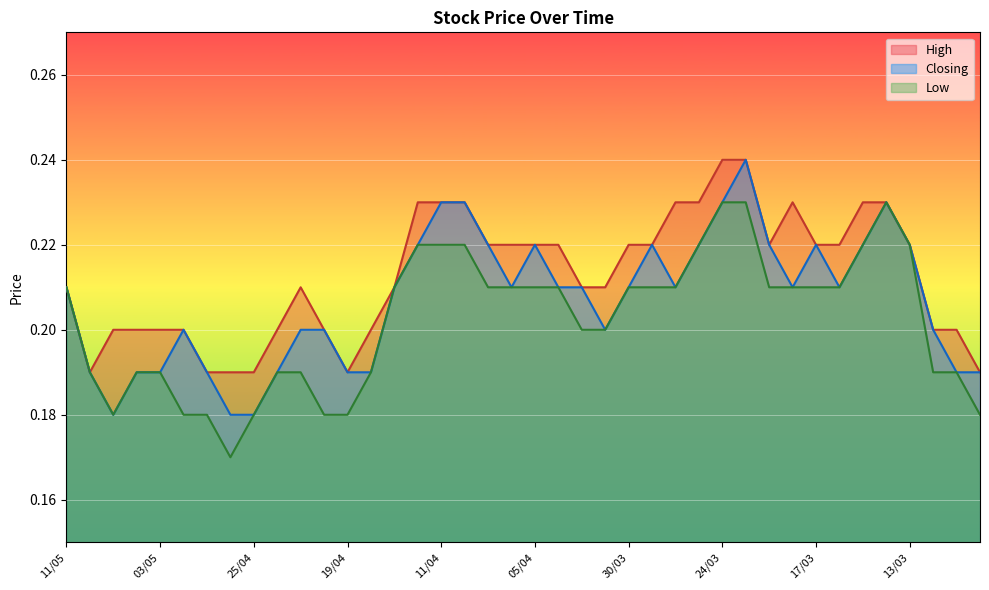

Does the chart display data point markers on the line(s)?

No